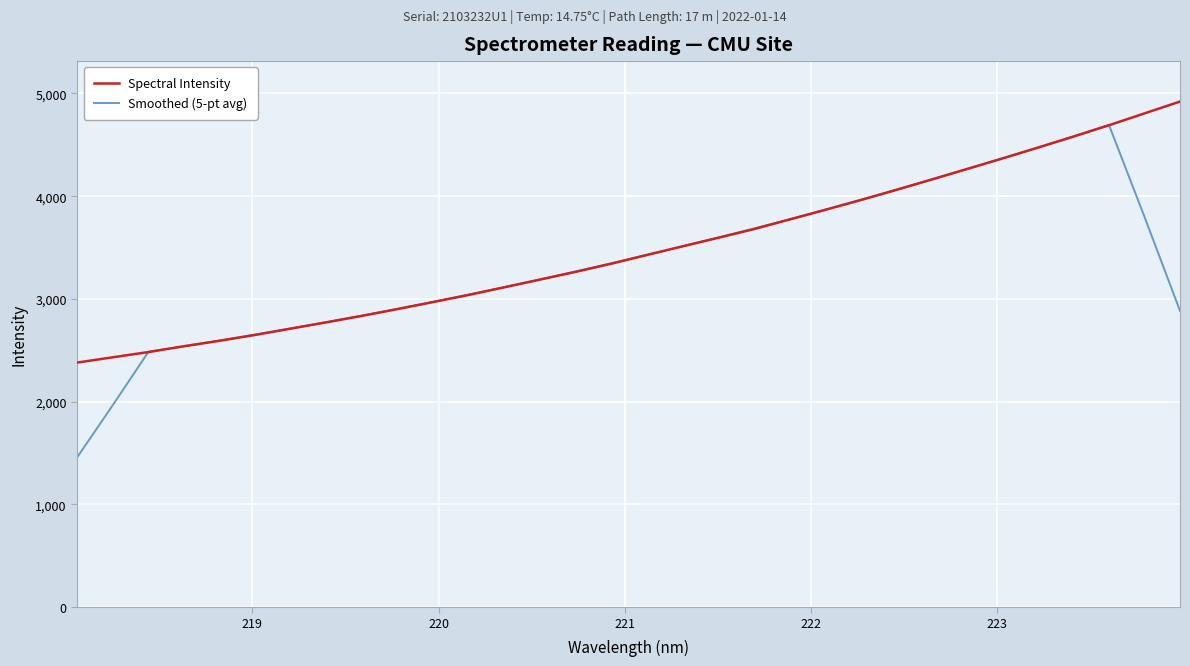

What is the highest value of the Smoothed (5-pt avg) series?

4693.6